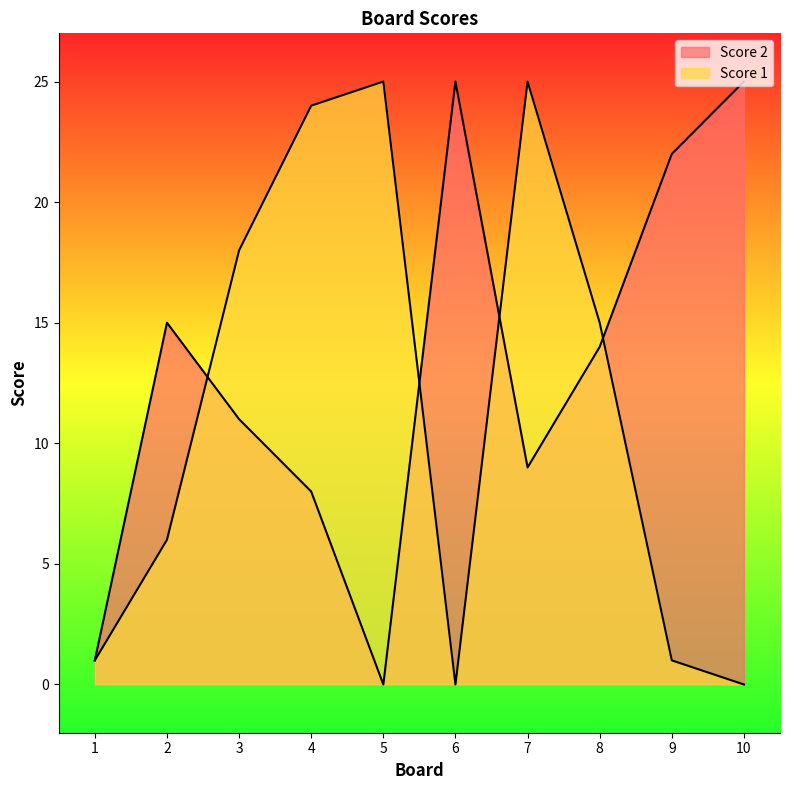

Which series has the largest total across all categories?

Score 2